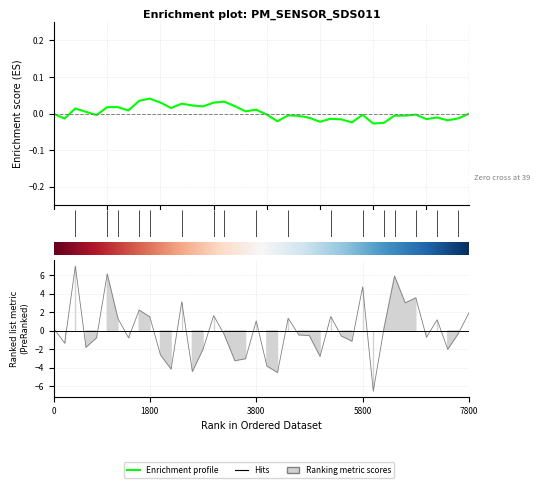

How many values are below zero?

22